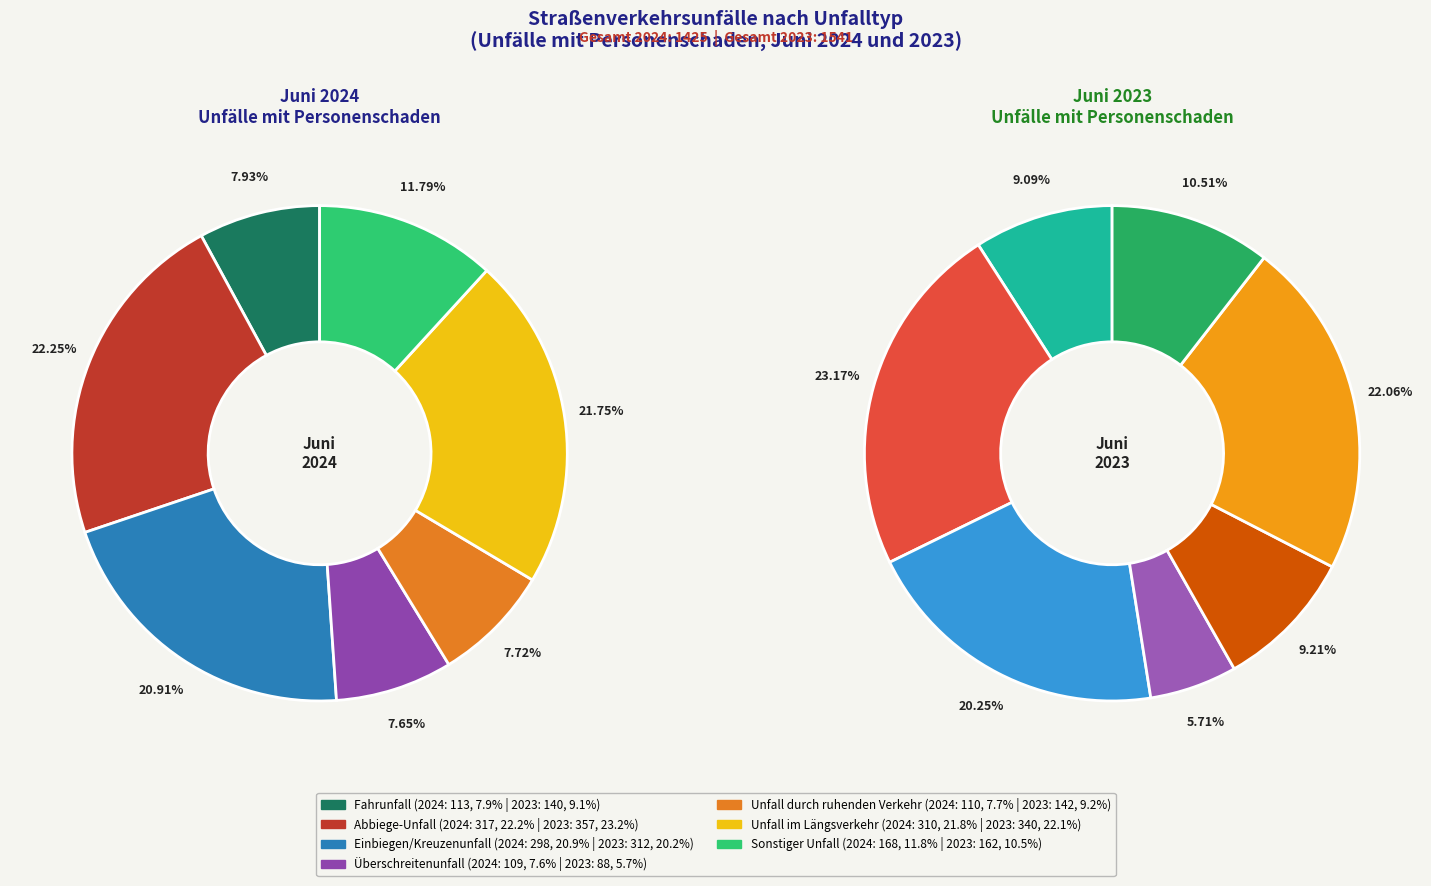

How many segments does this pie chart have?

7